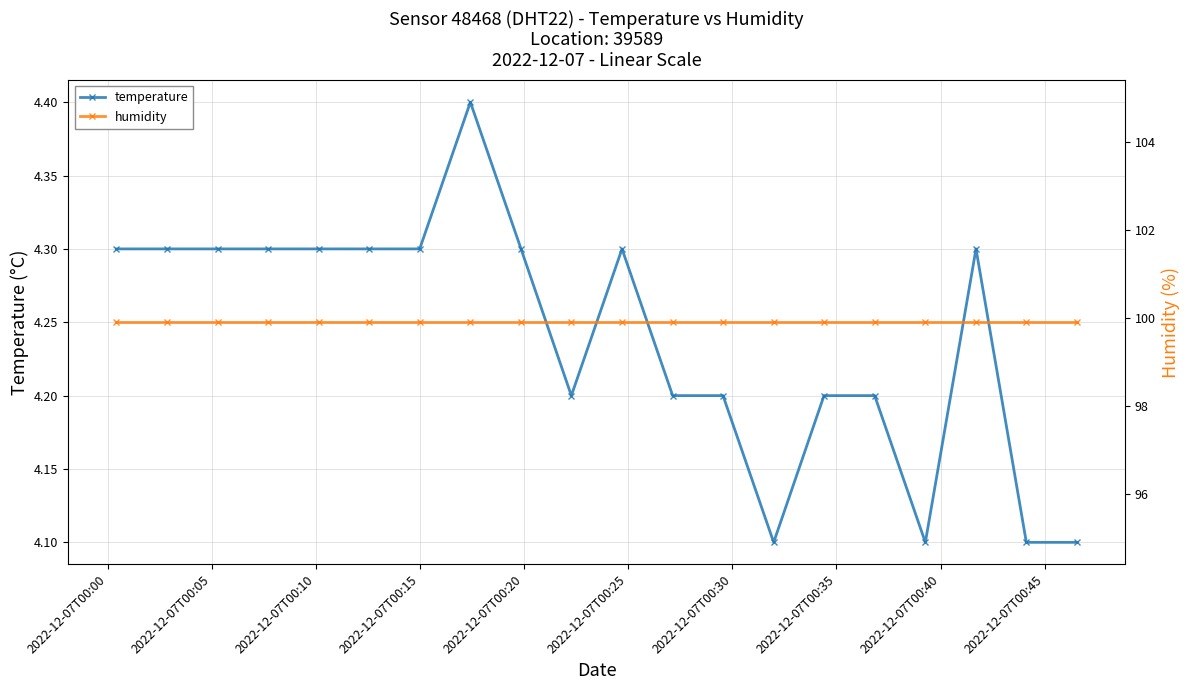

True or false: humidity and temperature intersect in this chart.

False